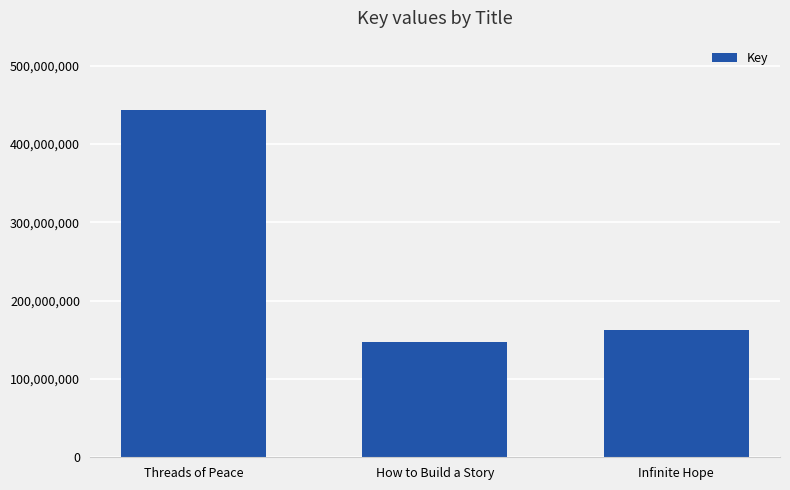

The value at Threads of Peace is 443190848. True or false?

True